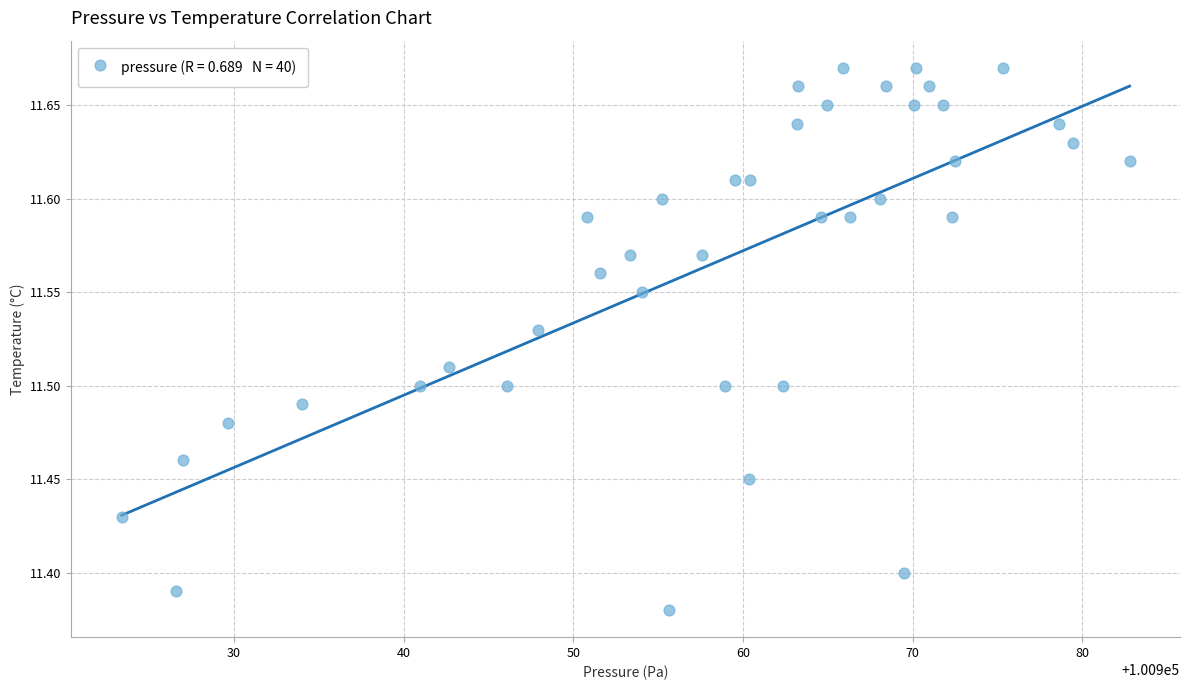

What is the range of X values (max minus min)?

59.4